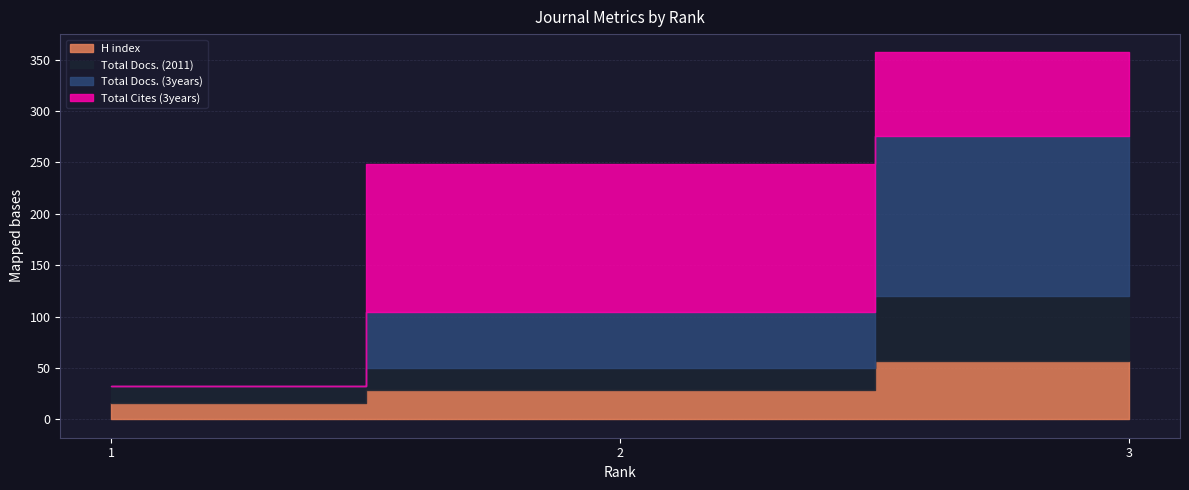

How many data points in Total Docs. (2011) are less than 21?

1